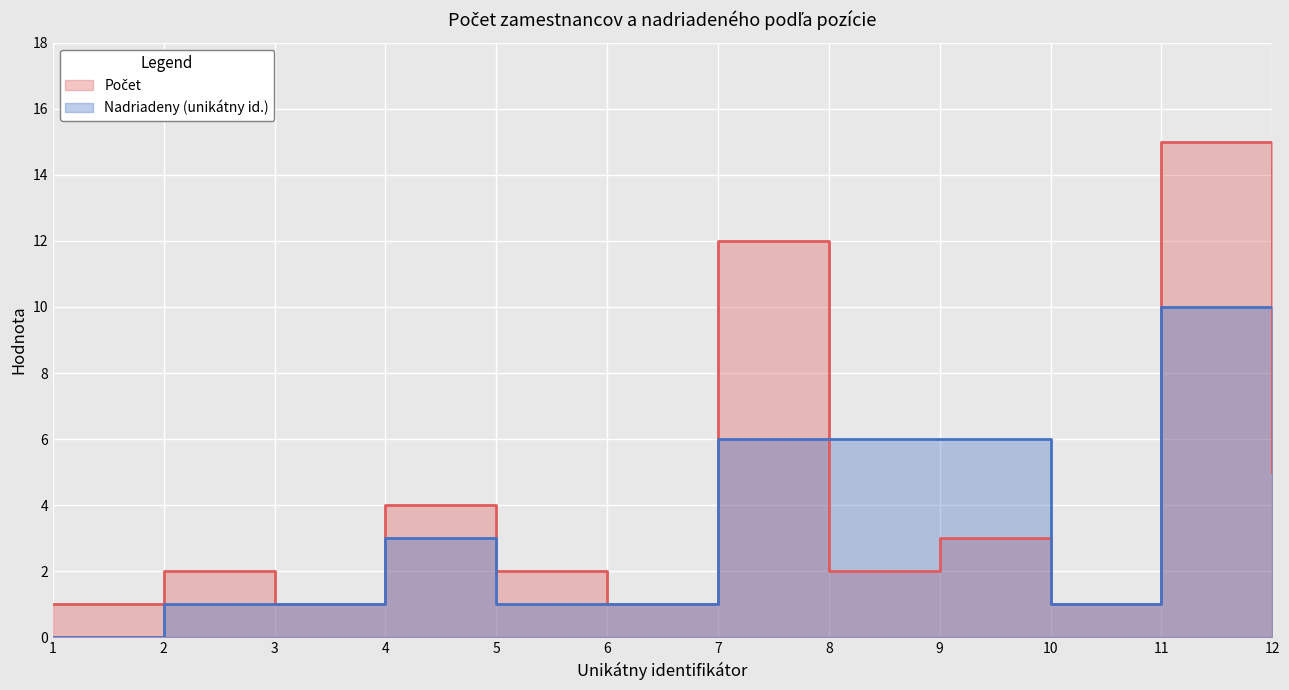

How many lines are shown in the chart?

2